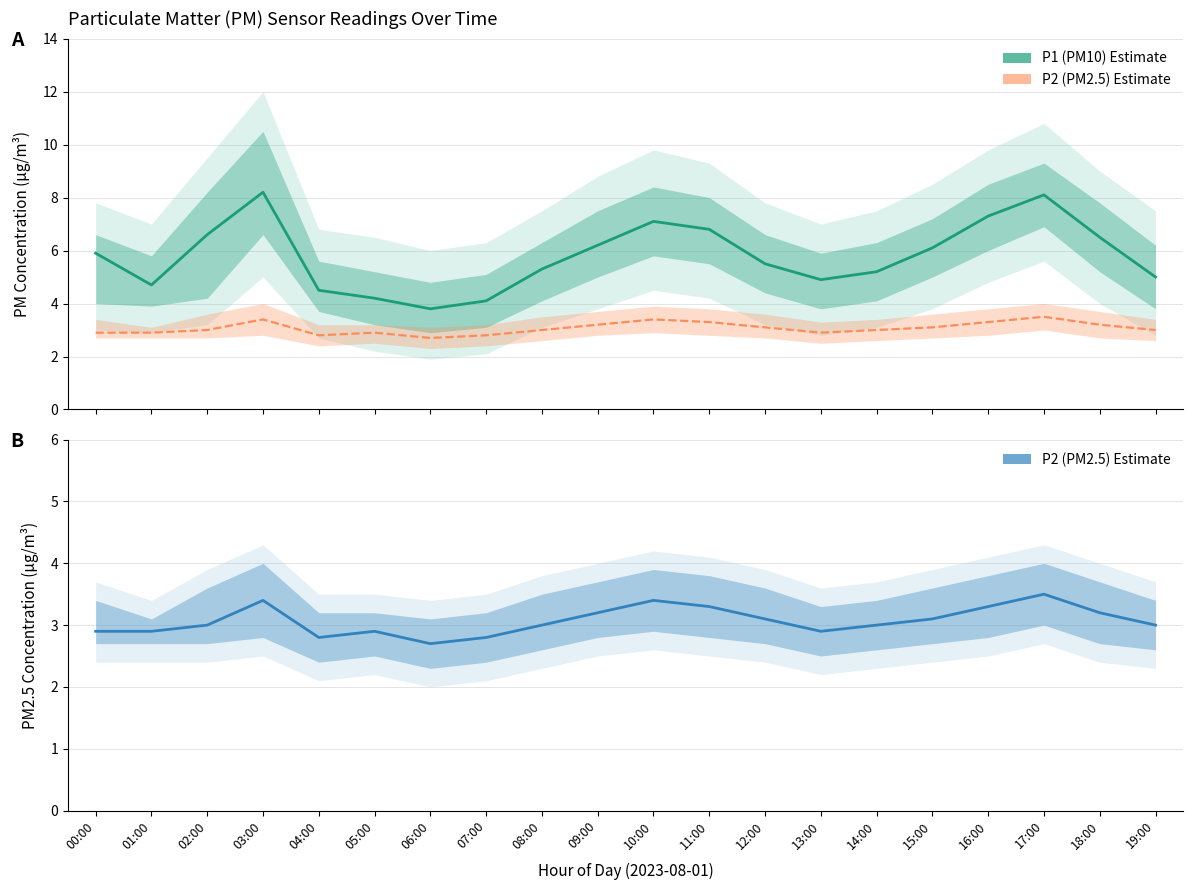

Is the value of P2 (PM2.5) Estimate at 00:00 greater than the value of P1 (PM10) Estimate at 18:00?

No